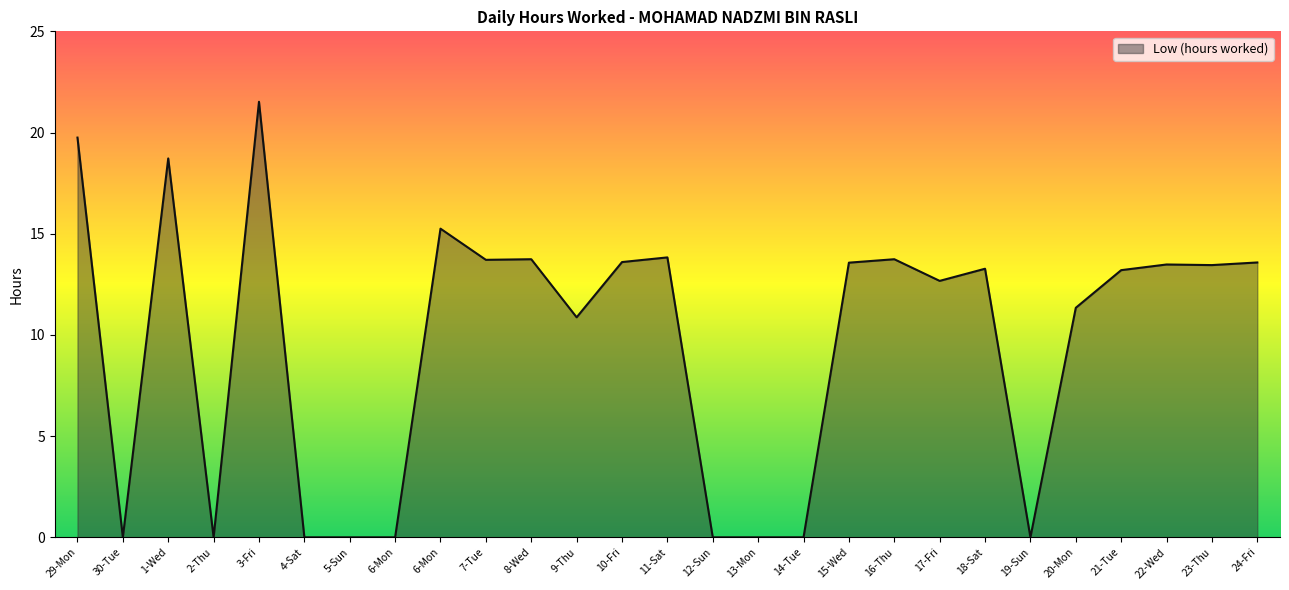

True or false: the data shows 6.0 at 18-Sat.

False